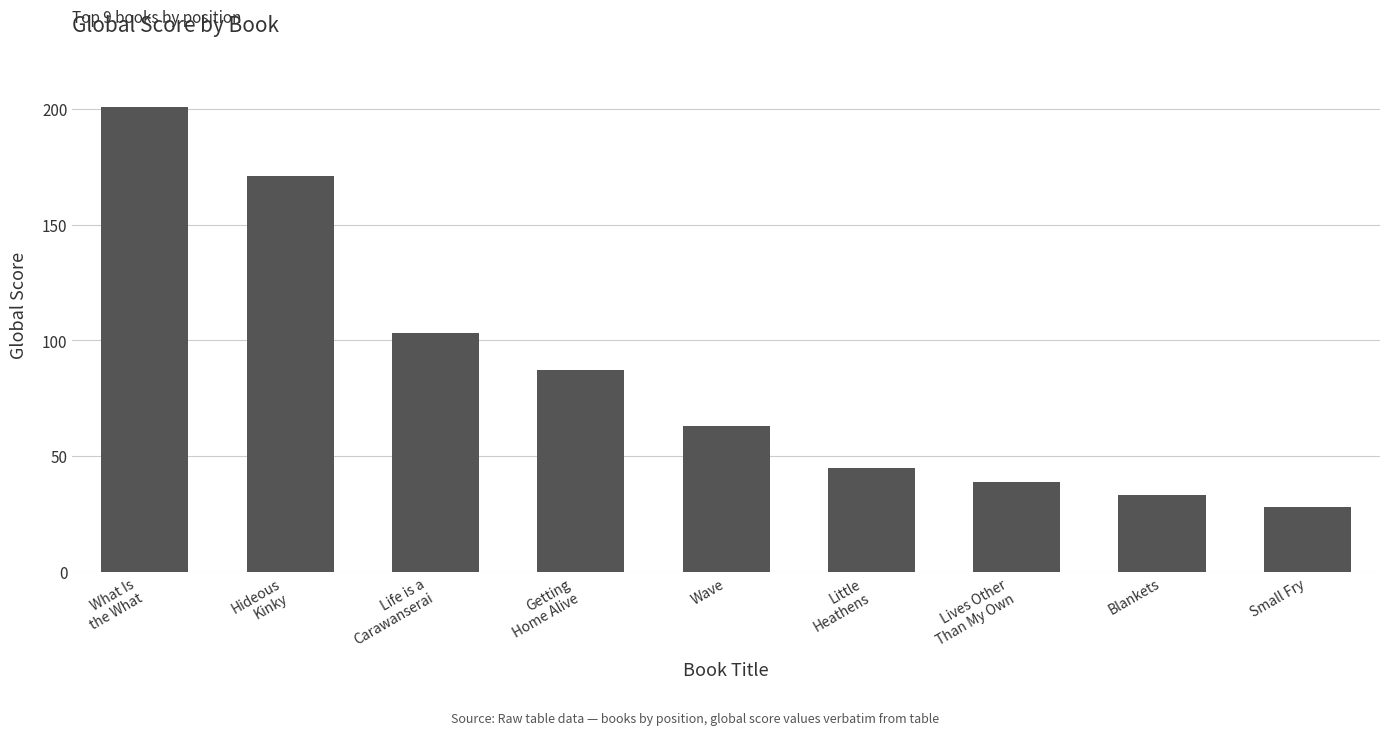

At which label is the value closest to 114?

Life is a
Carawanserai